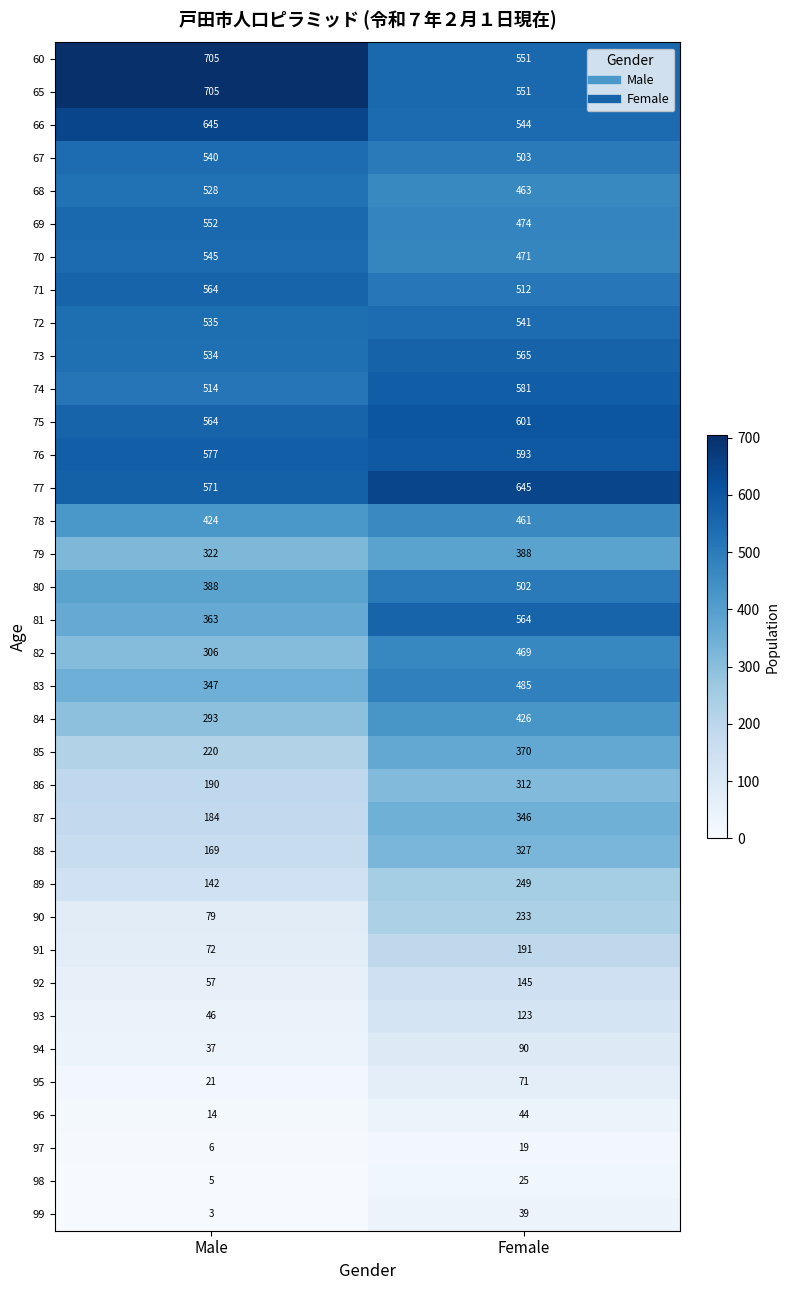

Rank the categories by 78 value from lowest to highest.

Male, Female